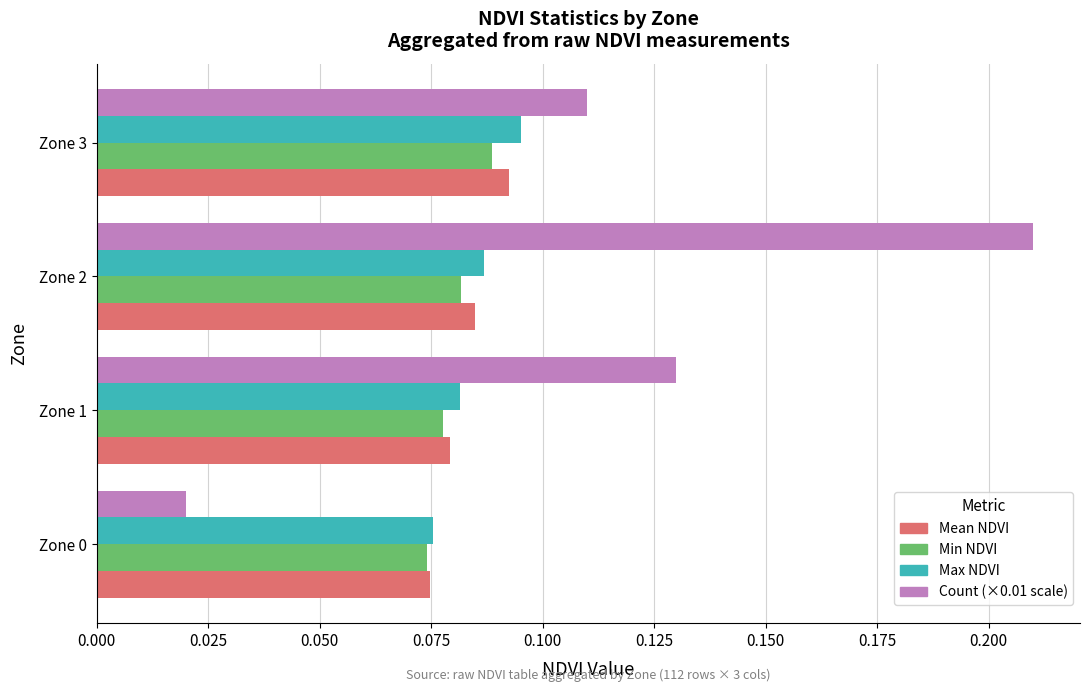

Which label corresponds to the largest value in the chart?

Zone 2